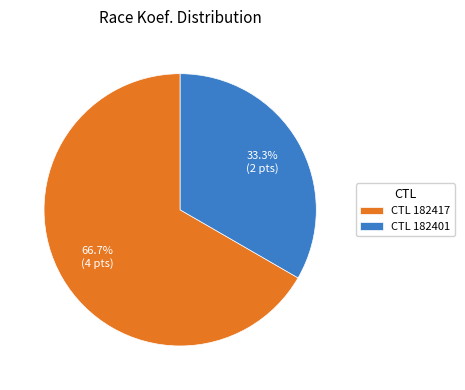

Which slice represents more than half of the pie?

CTL 182417